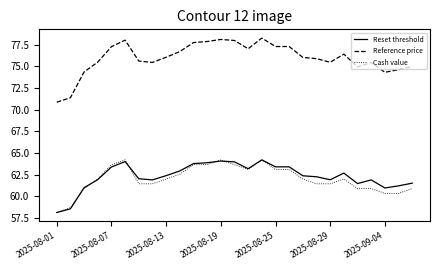

True or false: Reference price and Reset threshold intersect in this chart.

False